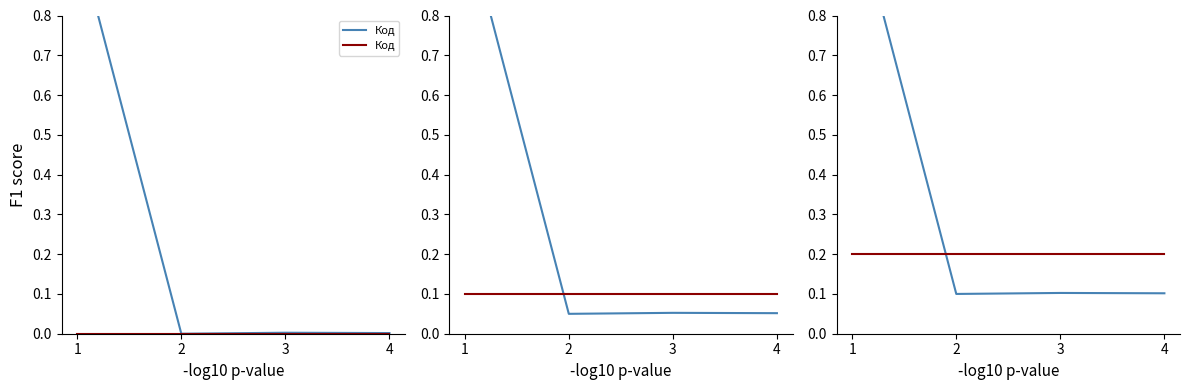

Does the chart display data point markers on the line(s)?

No